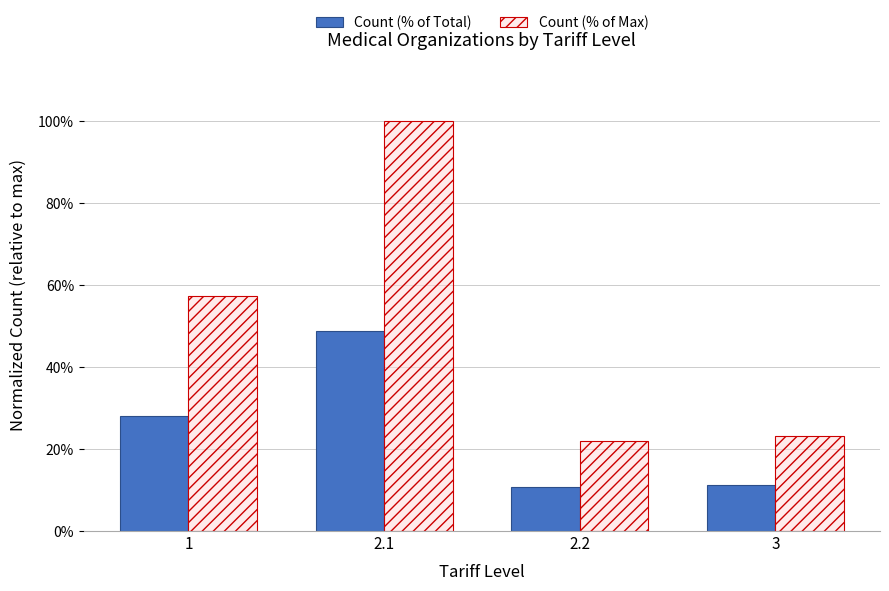

Rank the series at 1 from highest to lowest value.

Count (% of Max), Count (% of Total)